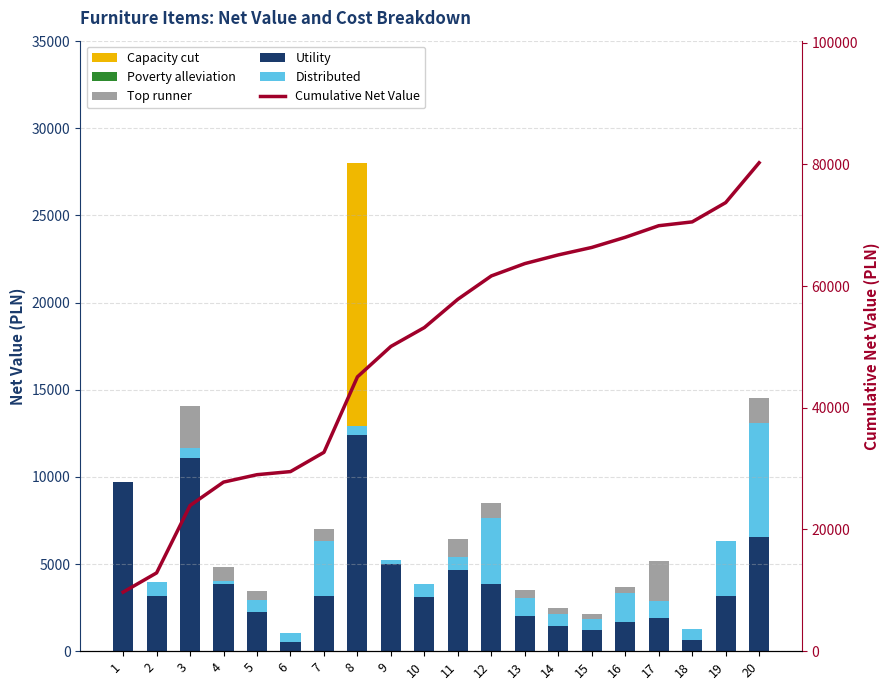

What is the value of the Cumulative Net Value bar at the 7th from the left?

32675